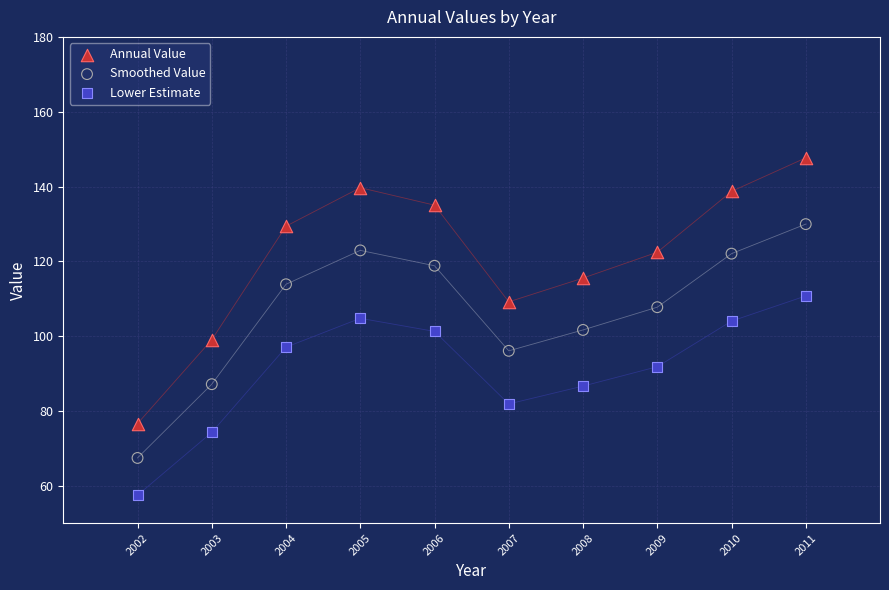

Which series has the largest Y range (max minus min)?

Annual Value